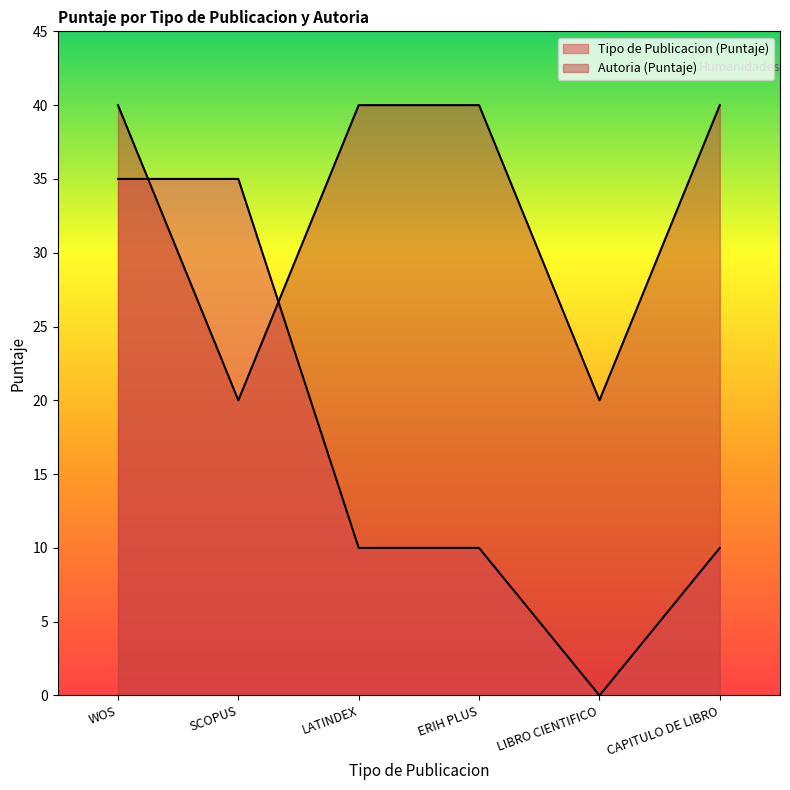

Is it true that Autoria (Puntaje) equals 40 at WOS?

True